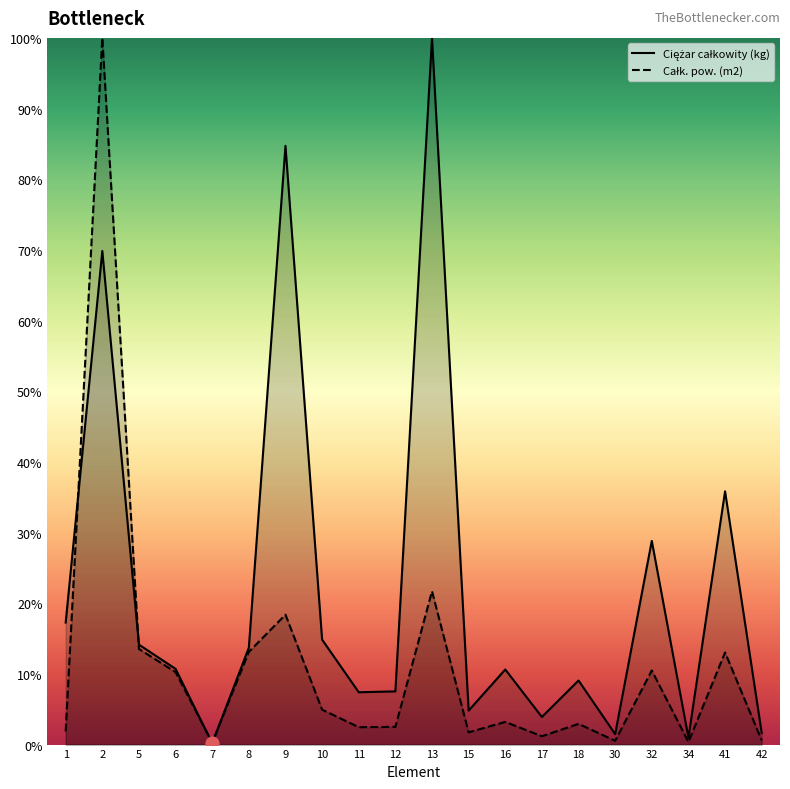

Is the value of Ciężar całkowity (kg) at 30 greater than the value of Całk. pow. (m2) at 18?

No